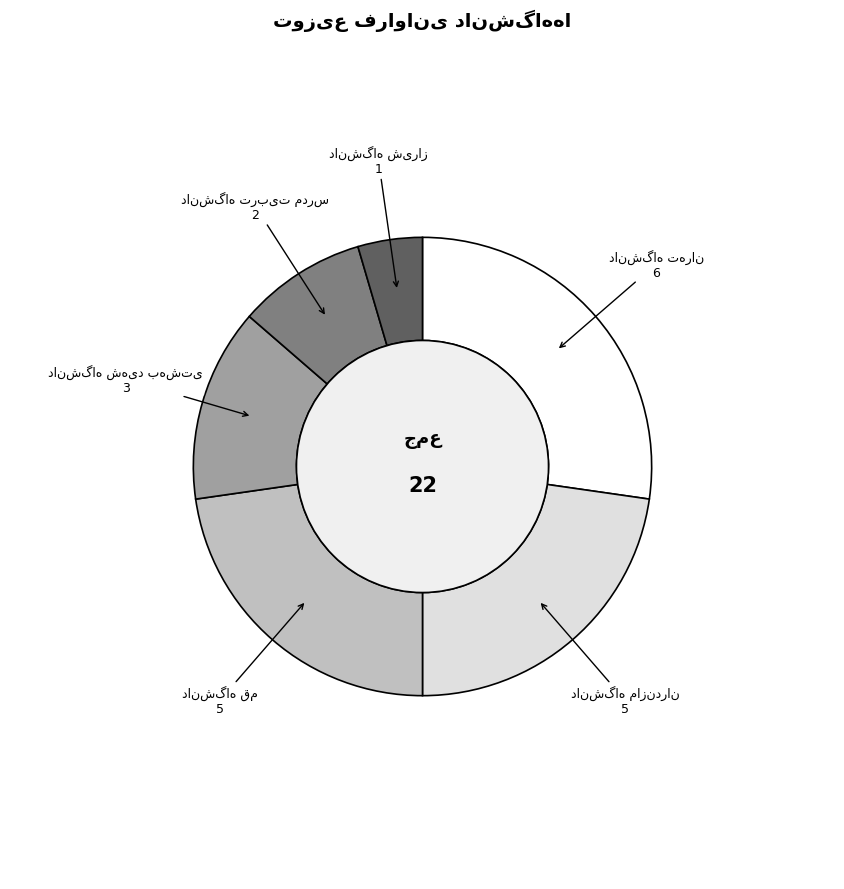

Does any single category account for the majority?

No